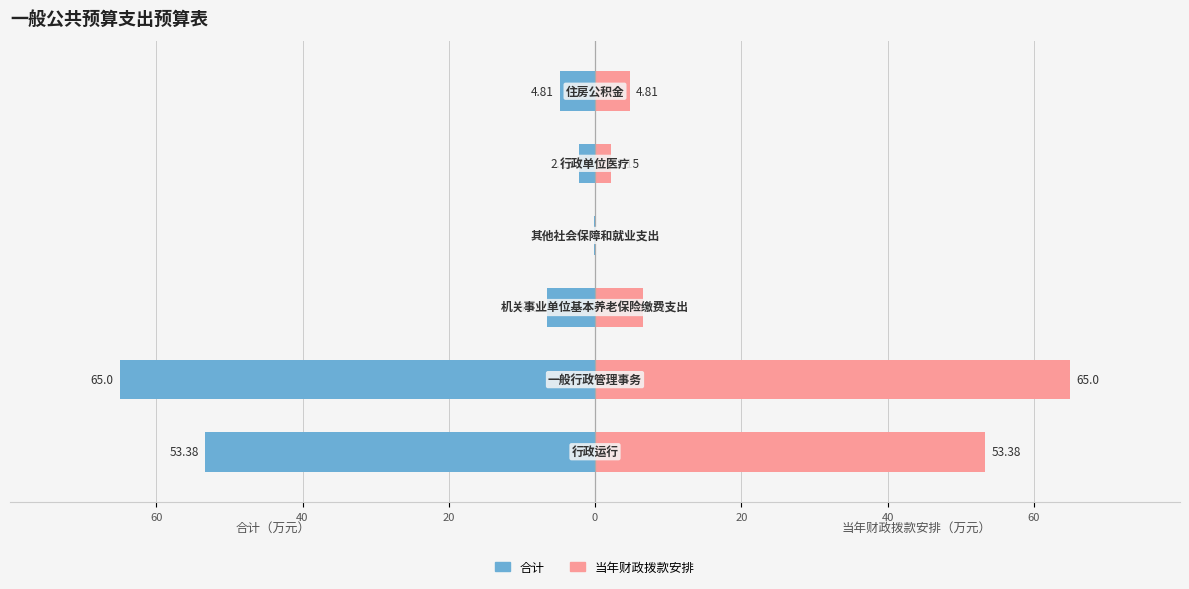

Reading left to right, what are all the values shown in this chart?

合计: -53.4	-65.0	-6.6	-0.1	-2.1	-4.8
当年财政拨款安排: 53.4	65.0	6.6	0.1	2.1	4.8